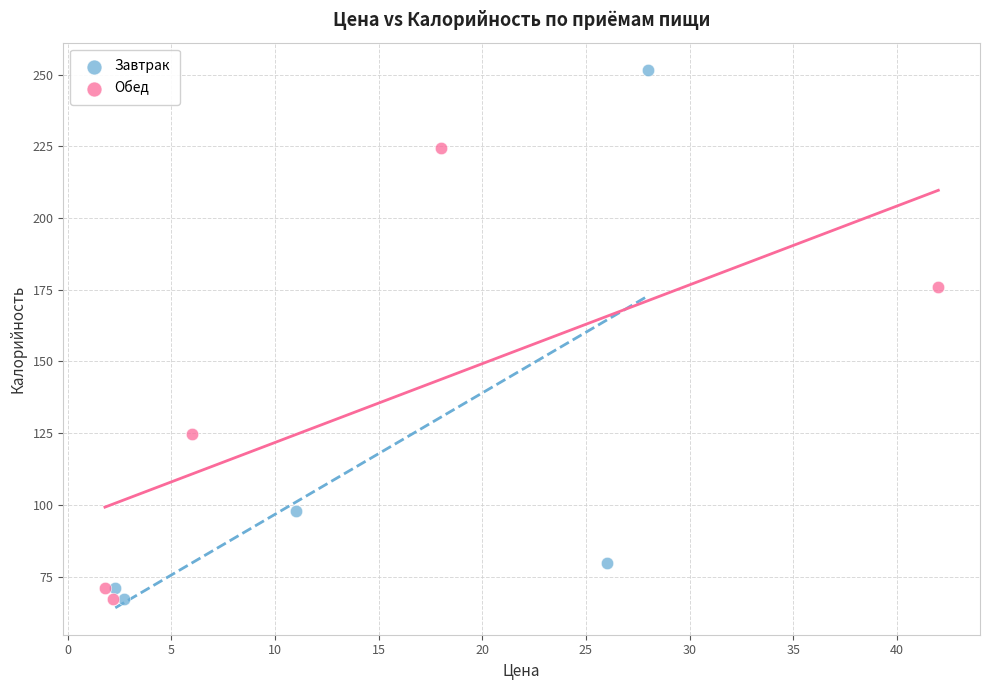

Which series has the largest Y range (max minus min)?

Завтрак